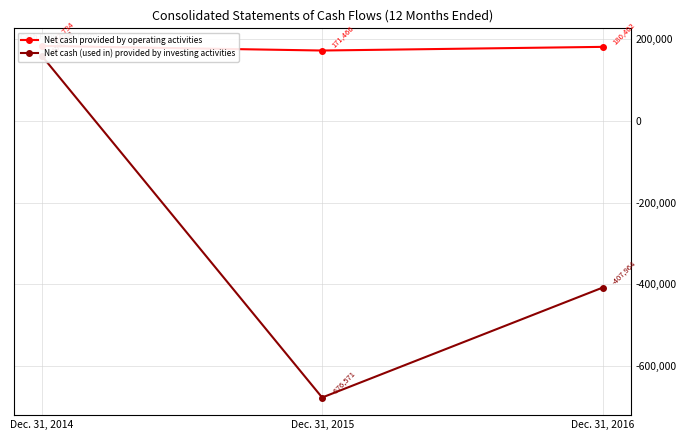

How many values in Net cash (used in) provided by investing activities are below zero?

2